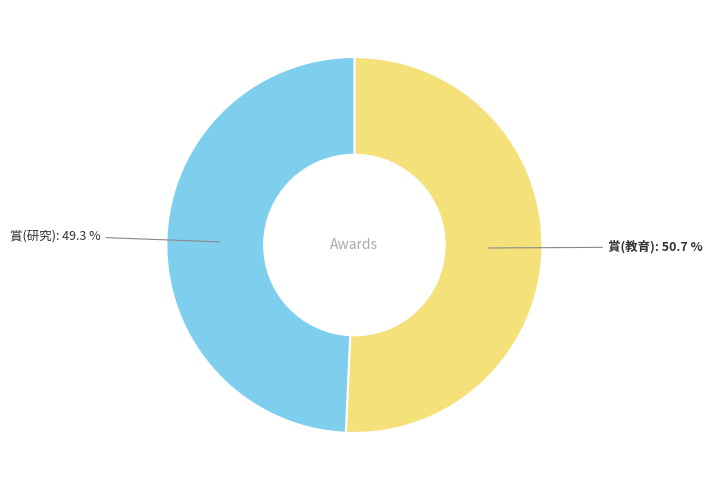

Which category has the biggest portion of the pie?

賞(教育)